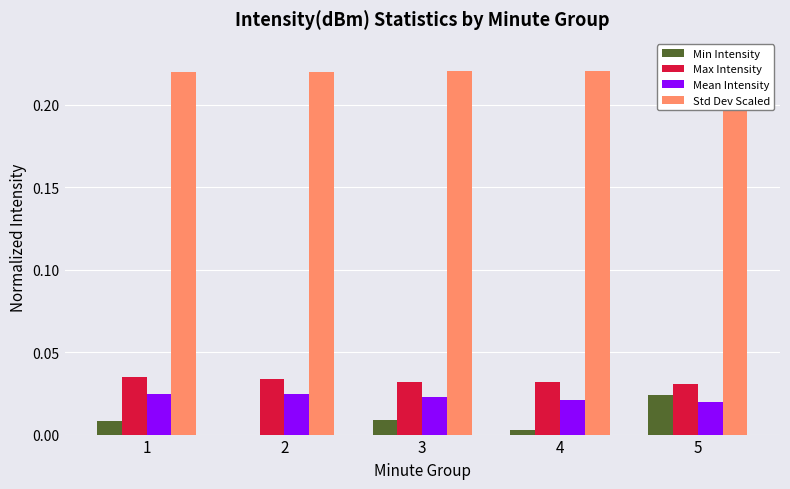

How many groups of bars are there?

5